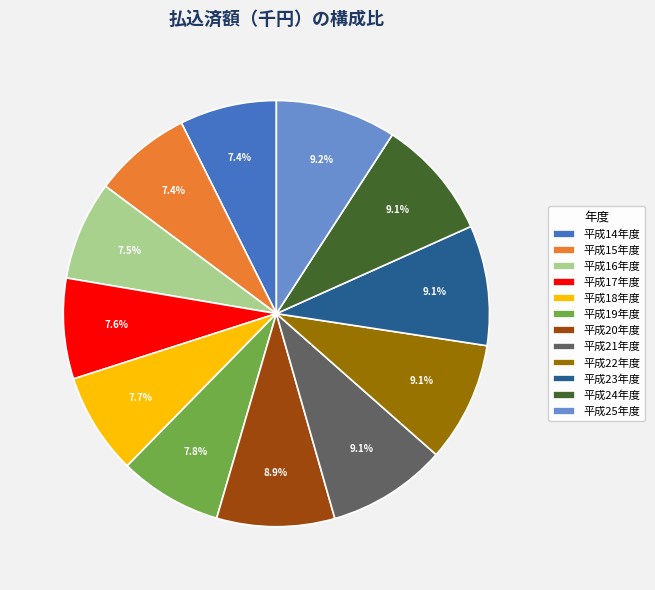

True or false: 平成25年度 accounts for 1% of the total.

False